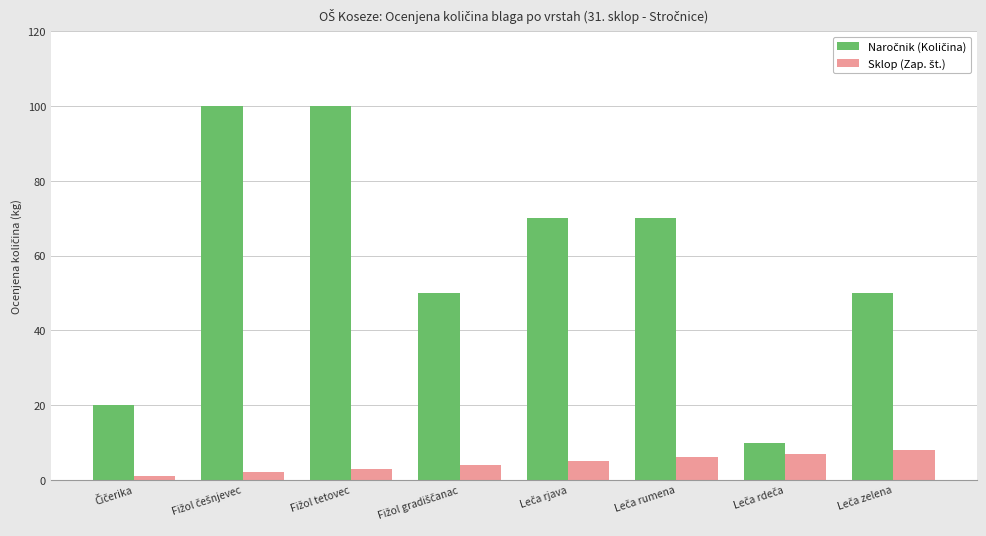

At how many categories does at least one series exceed 37?

6